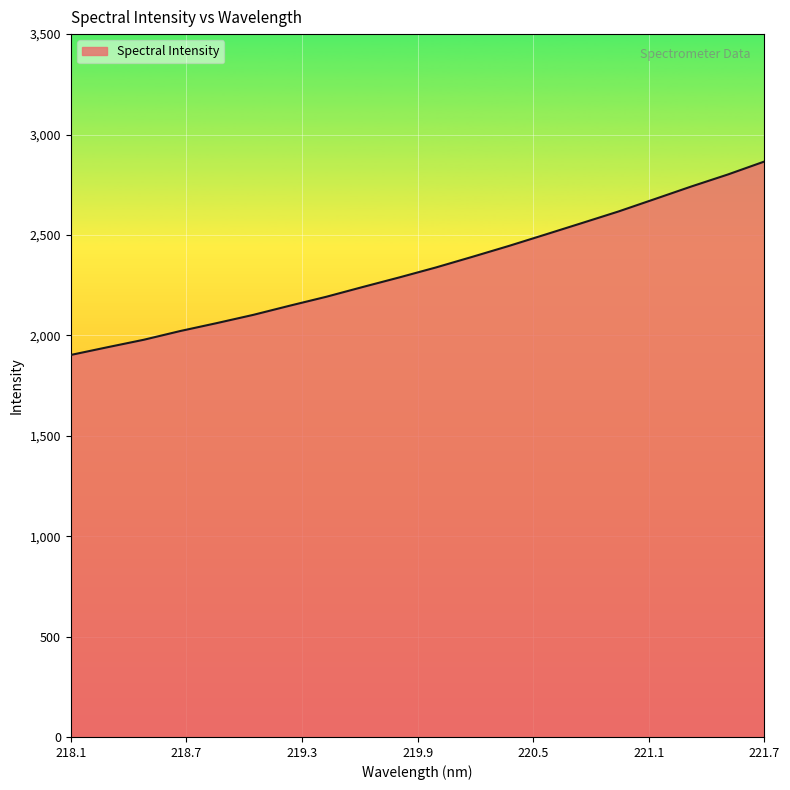

What is the difference between the maximum and minimum values?

963.2